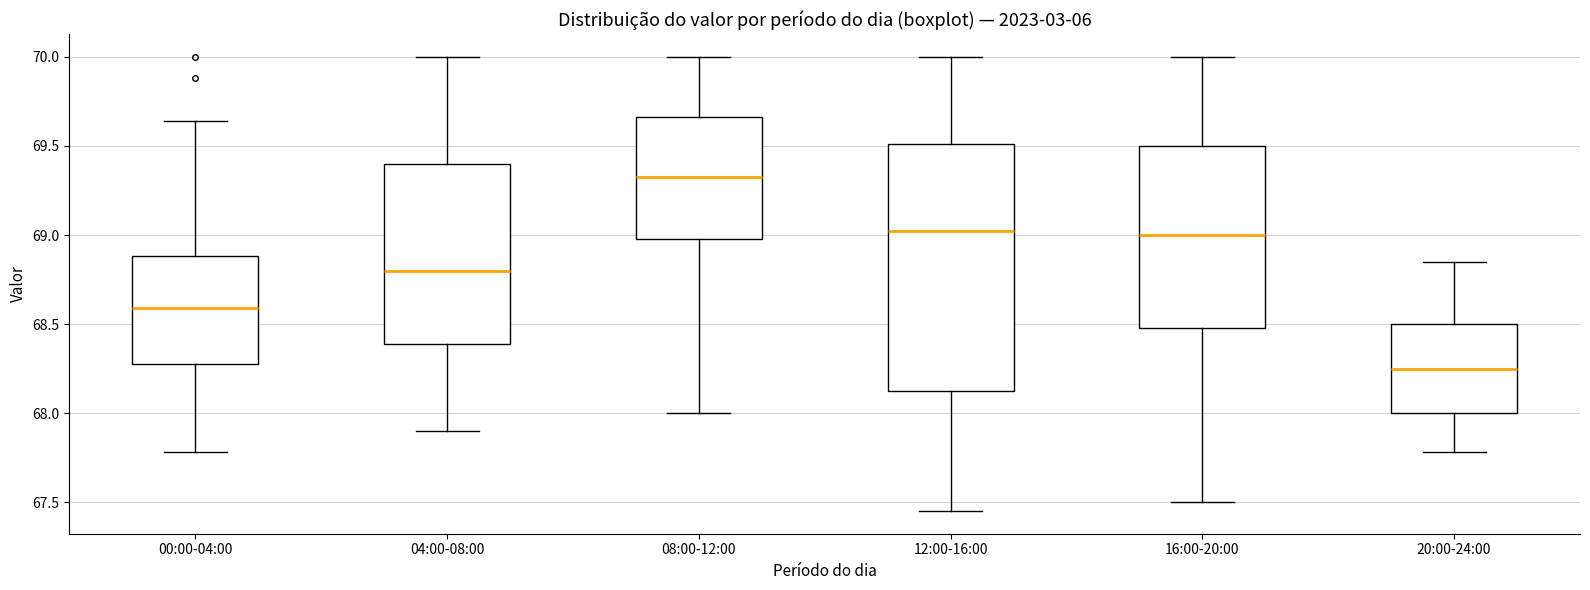

Which box is the tallest, from its lower edge to its upper edge?

12:00-16:00